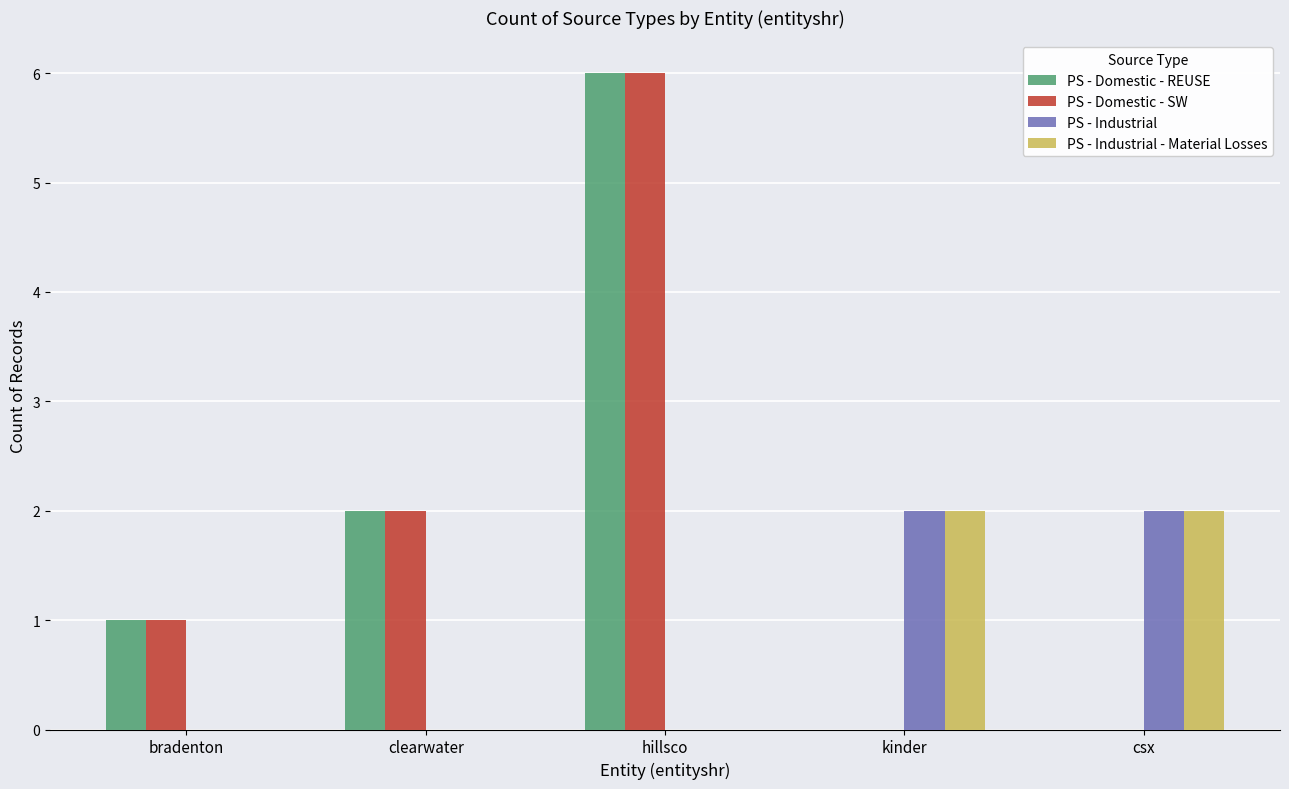

Is the value of PS - Domestic - REUSE at bradenton greater than the value of PS - Industrial at kinder?

No